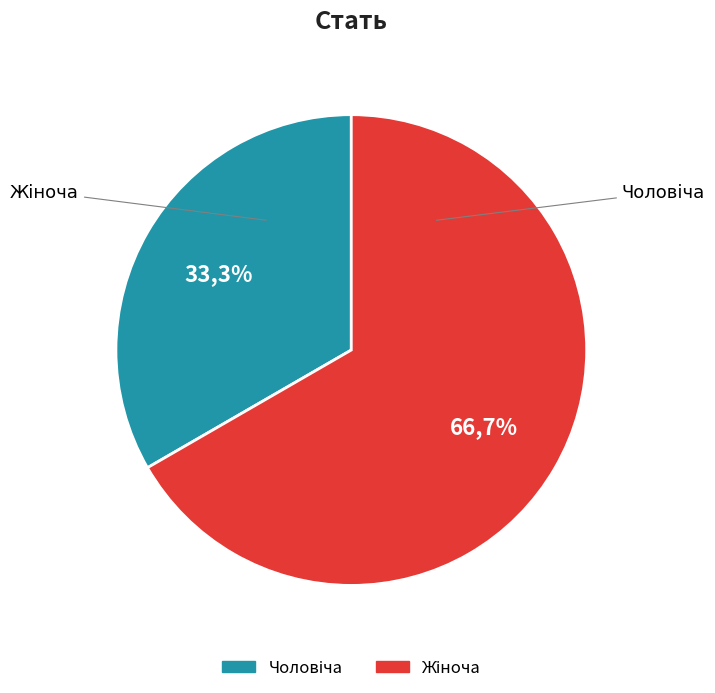

Count the number of slices in the pie.

2